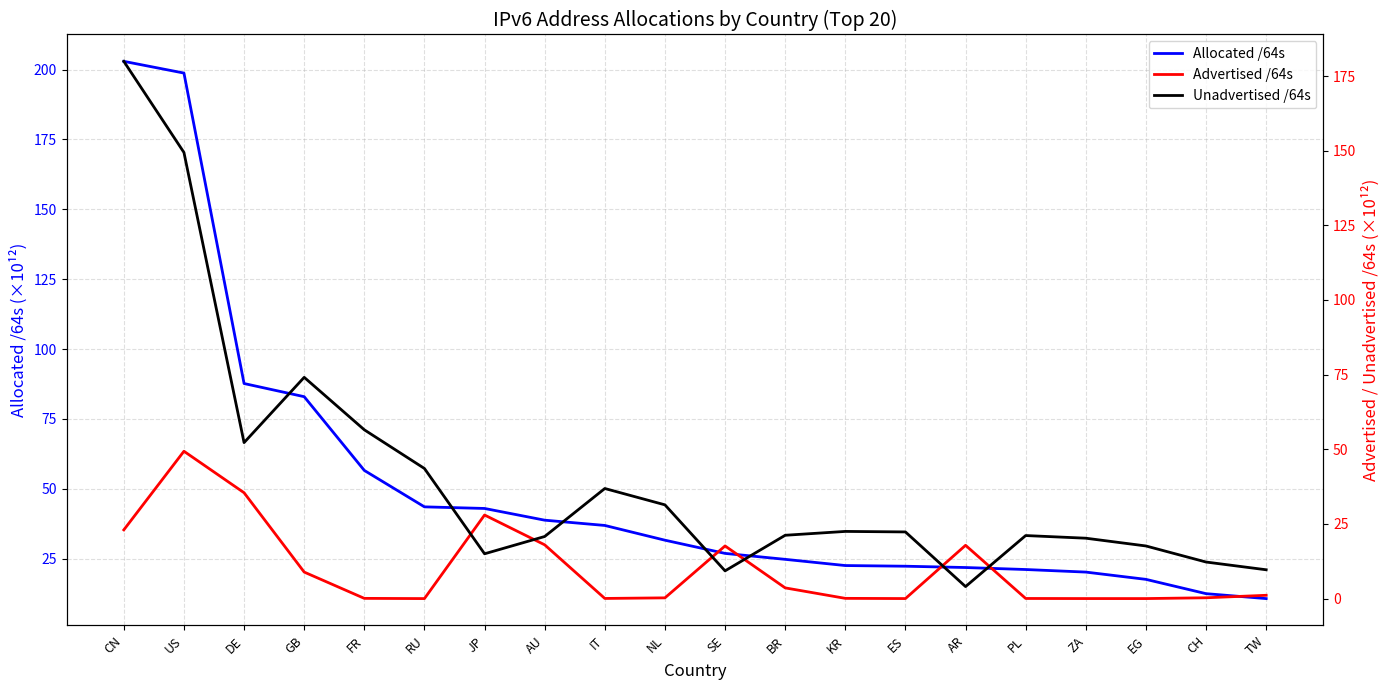

What is the greatest value displayed?

202.9